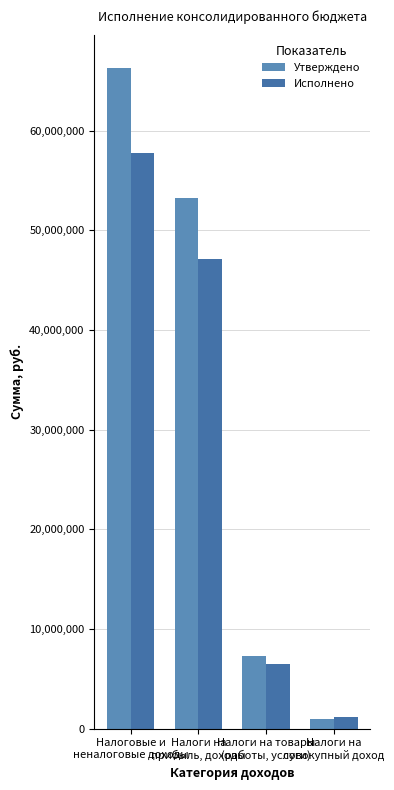

How many series are shown in this chart?

2